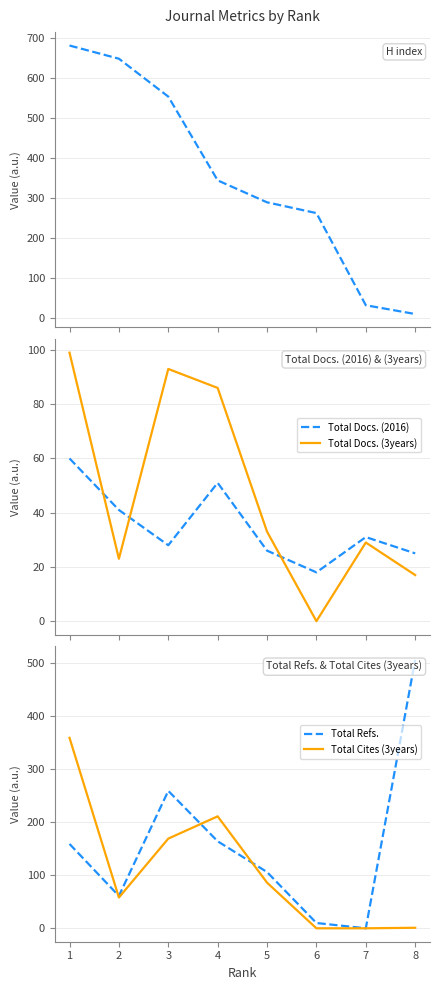

Rank the series at 5 from lowest to highest value.

Total Docs. (2016), Total Docs. (3years), Total Cites (3years), Total Refs., H index